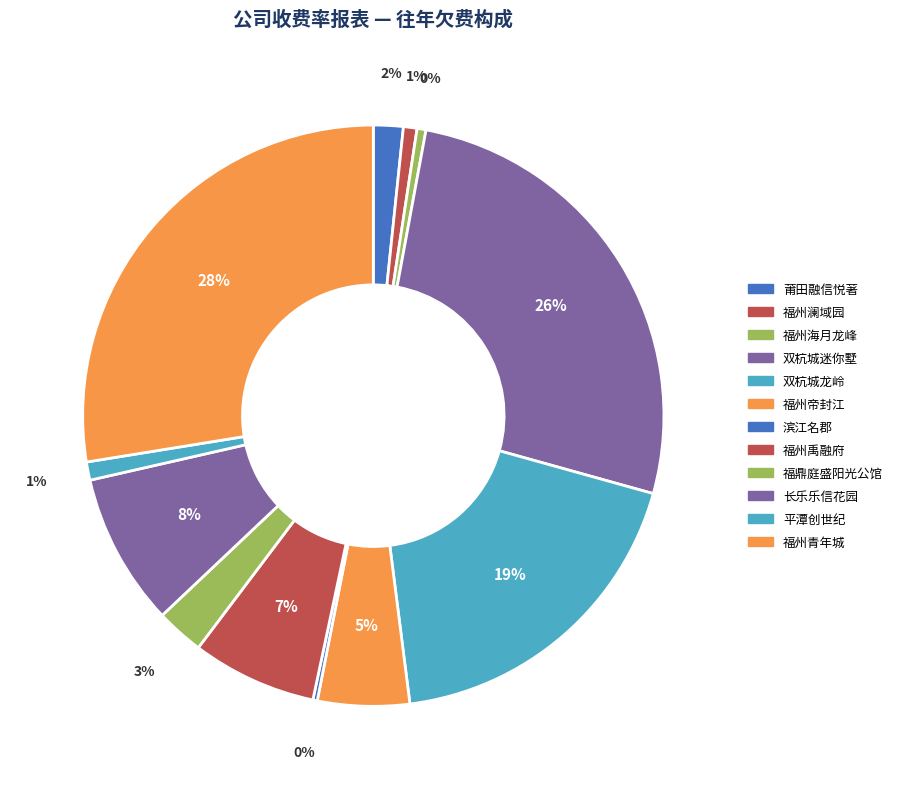

Is there any slice that represents more than half of the pie?

No